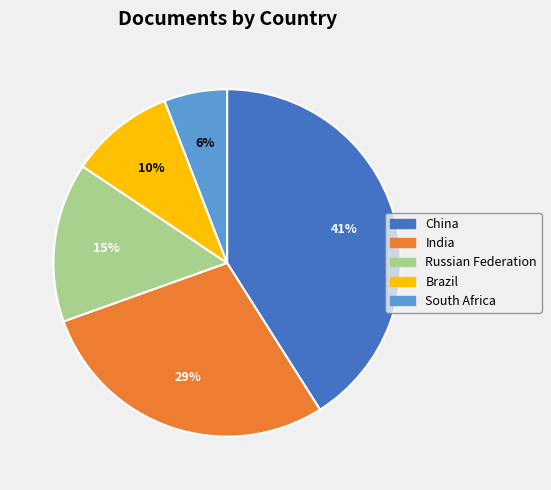

Is it true that India is 35% of the pie?

False